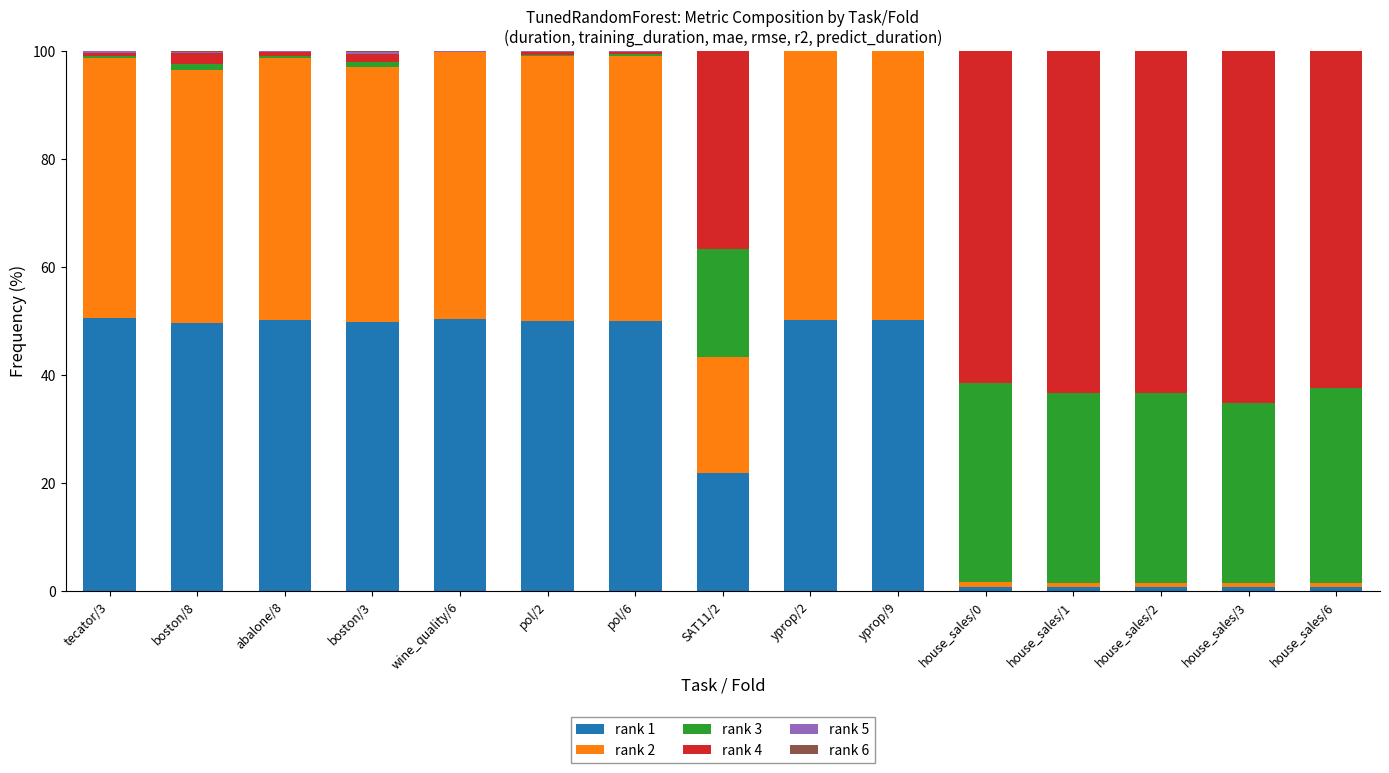

Count the number of categories in the chart.

15